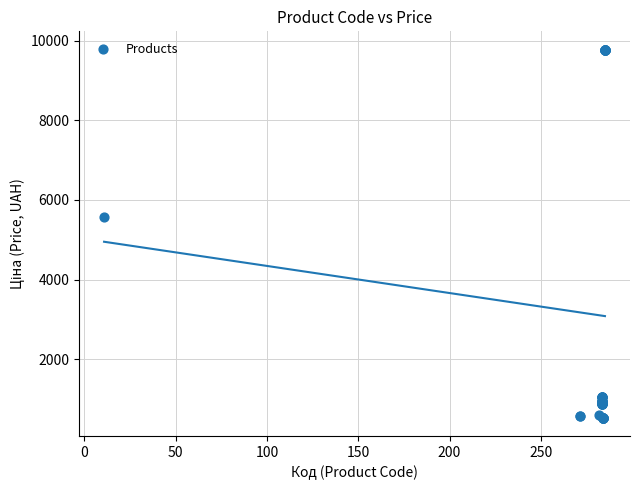

What Y value in the scatter plot is closest to 5151?

5560.3